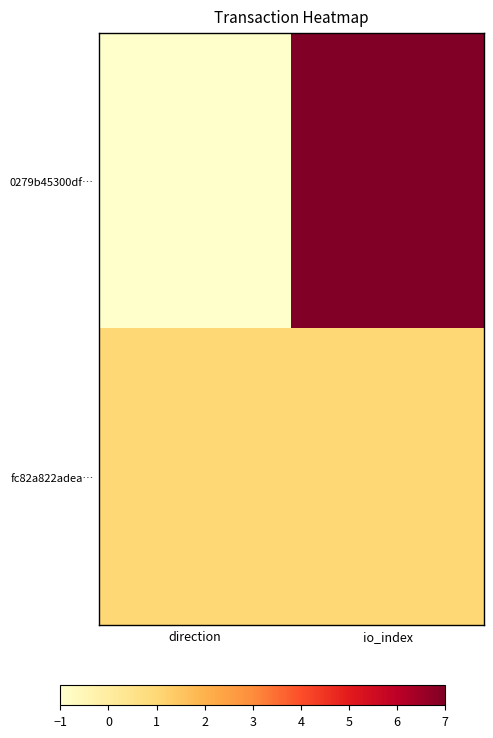

How many categories are shown in the chart?

2